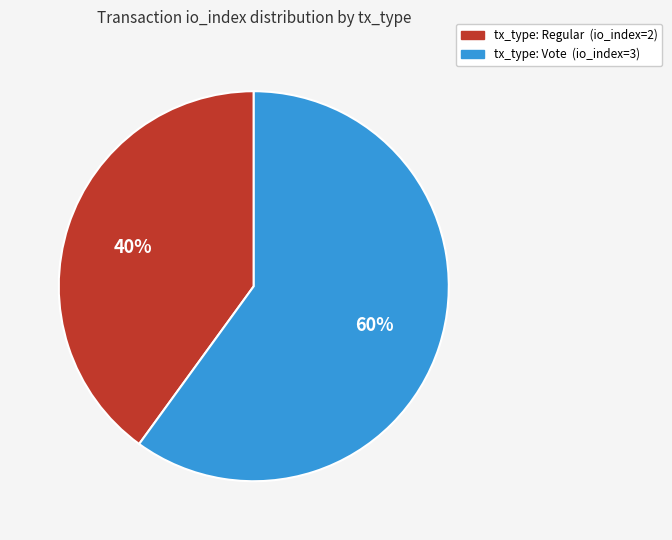

Does any single category account for the majority?

Yes